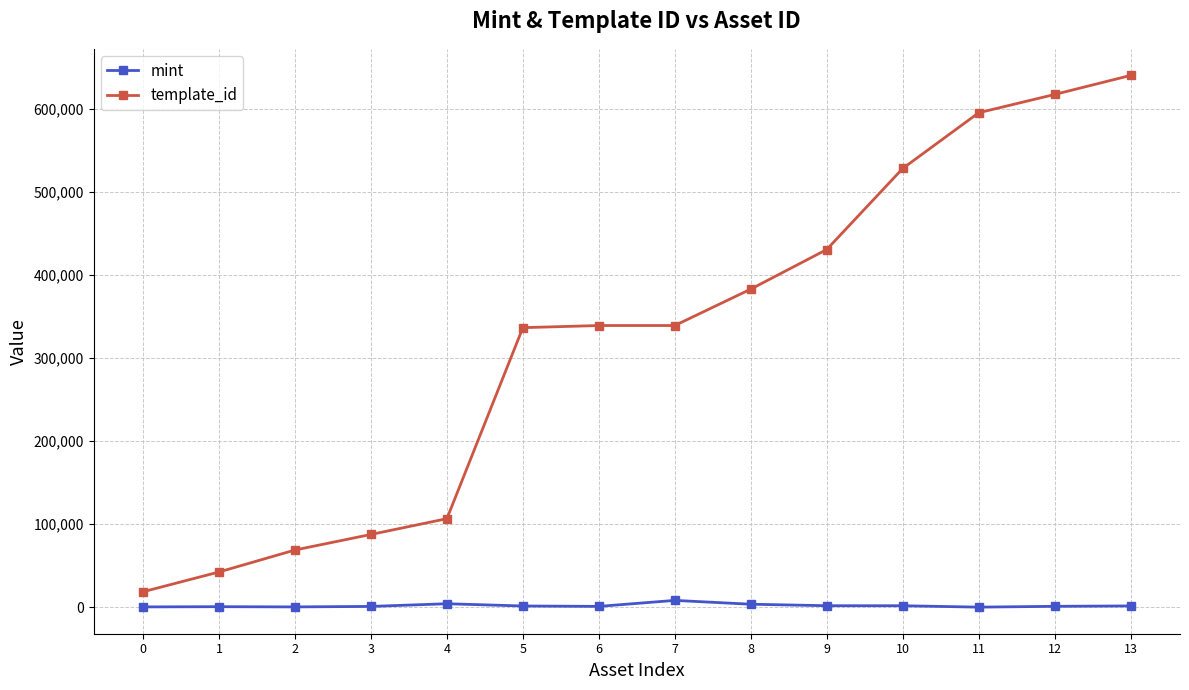

Is the value of mint at 4 greater than the value of template_id at 11?

No